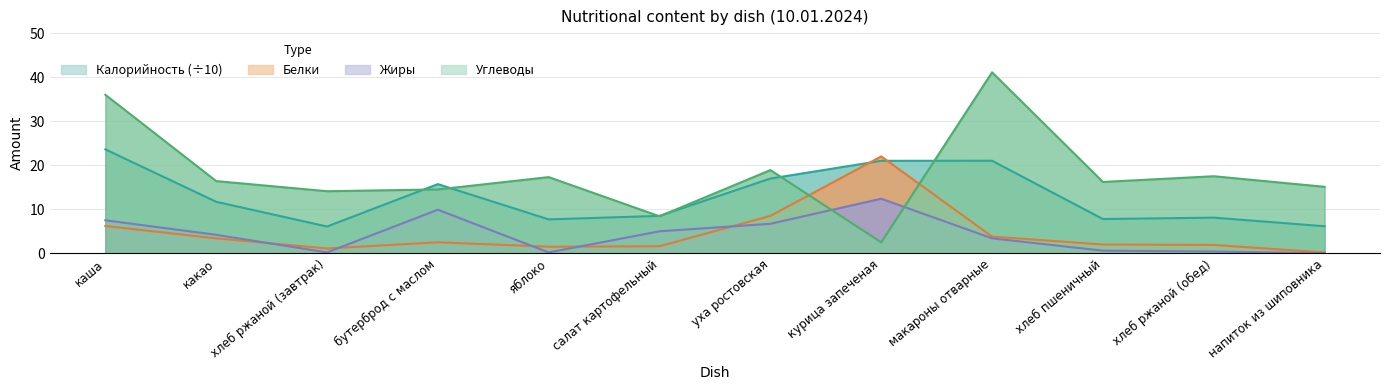

Which category has the highest value in the Углеводы series?

макароны отварные